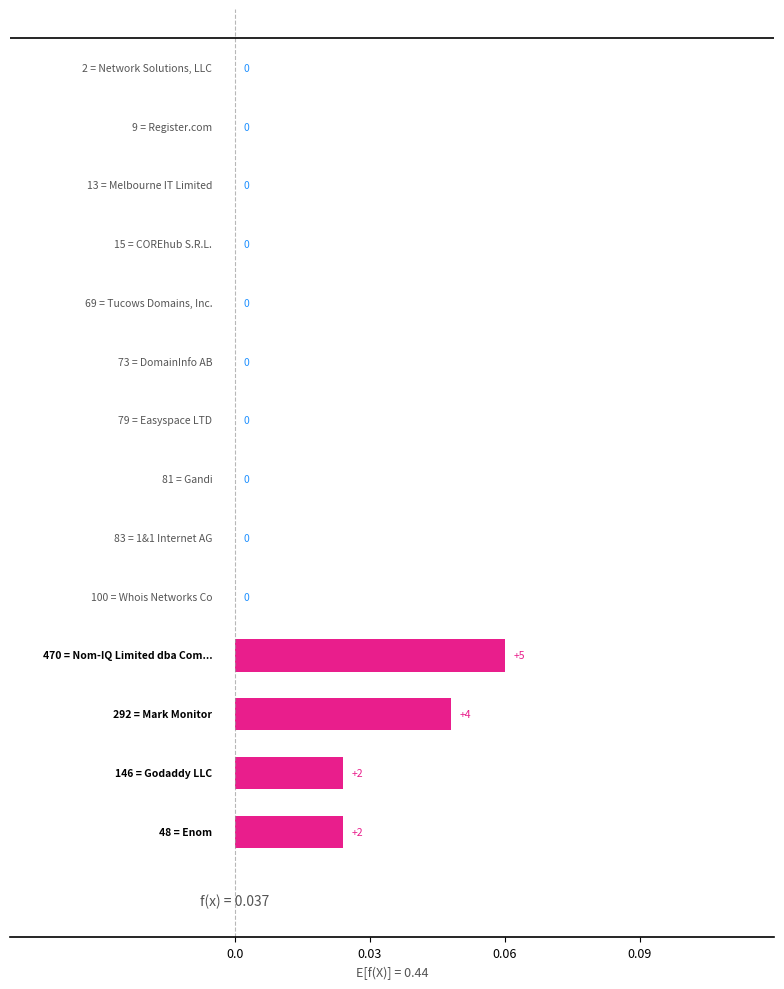

The value at 6 is 0.0. True or false?

True